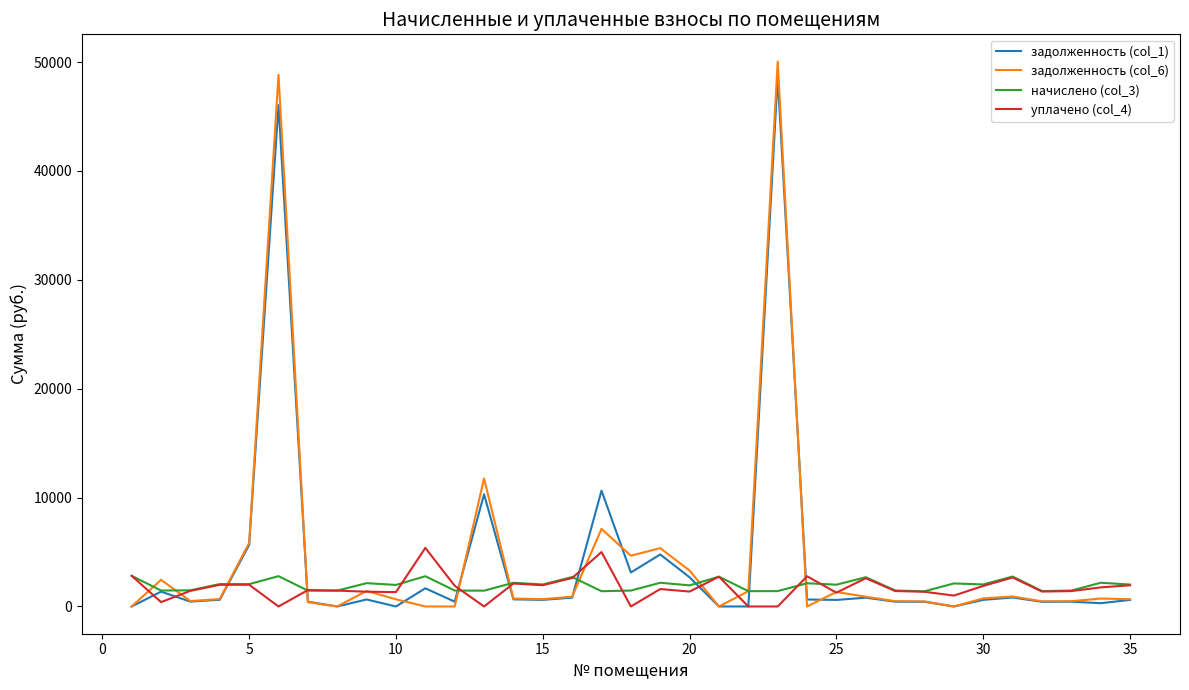

What is the highest value of the начислено (col_3) series?

2815.9